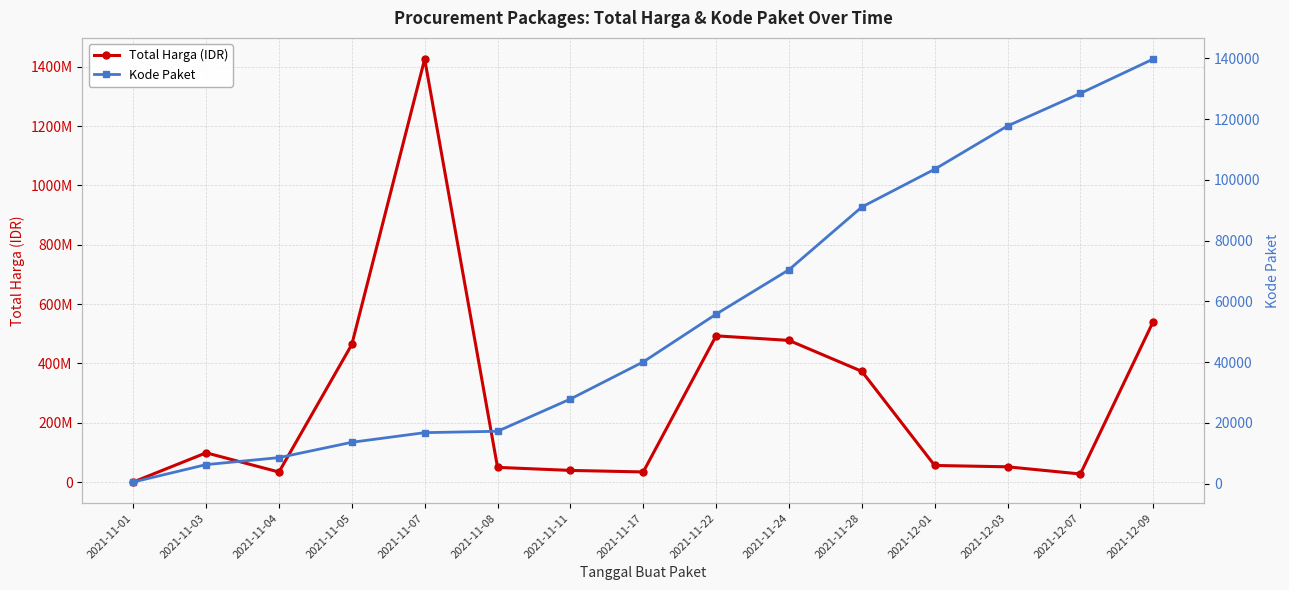

Rank the categories by Total Harga (IDR) value from lowest to highest.

2021-11-01, 2021-12-07, 2021-11-04, 2021-11-17, 2021-11-11, 2021-11-08, 2021-12-03, 2021-12-01, 2021-11-03, 2021-11-28, 2021-11-05, 2021-11-24, 2021-11-22, 2021-12-09, 2021-11-07